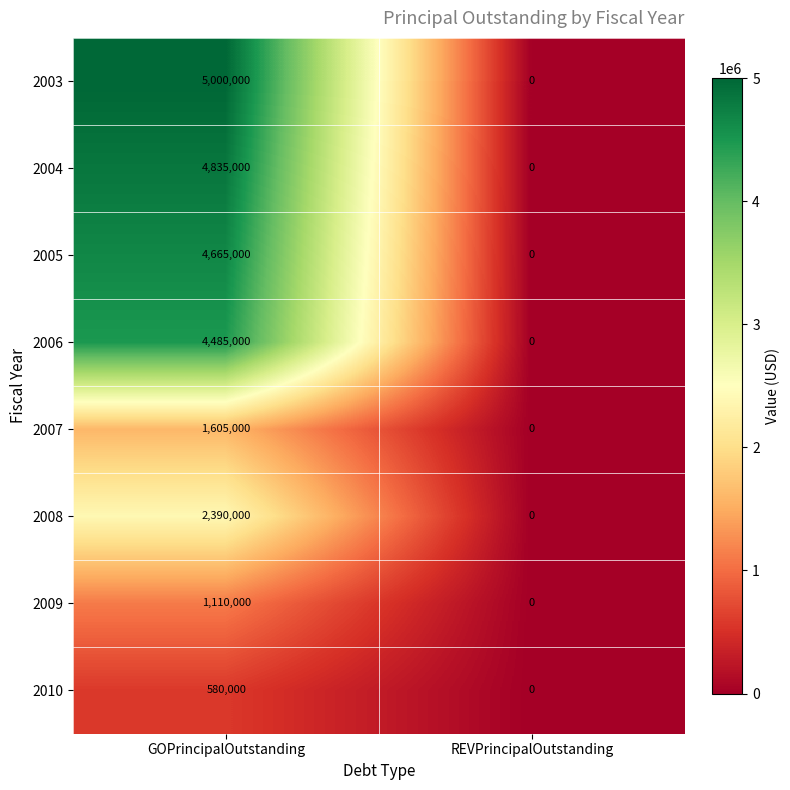

Between GOPrincipalOutstanding and REVPrincipalOutstanding, which series saw the biggest shift?

2003